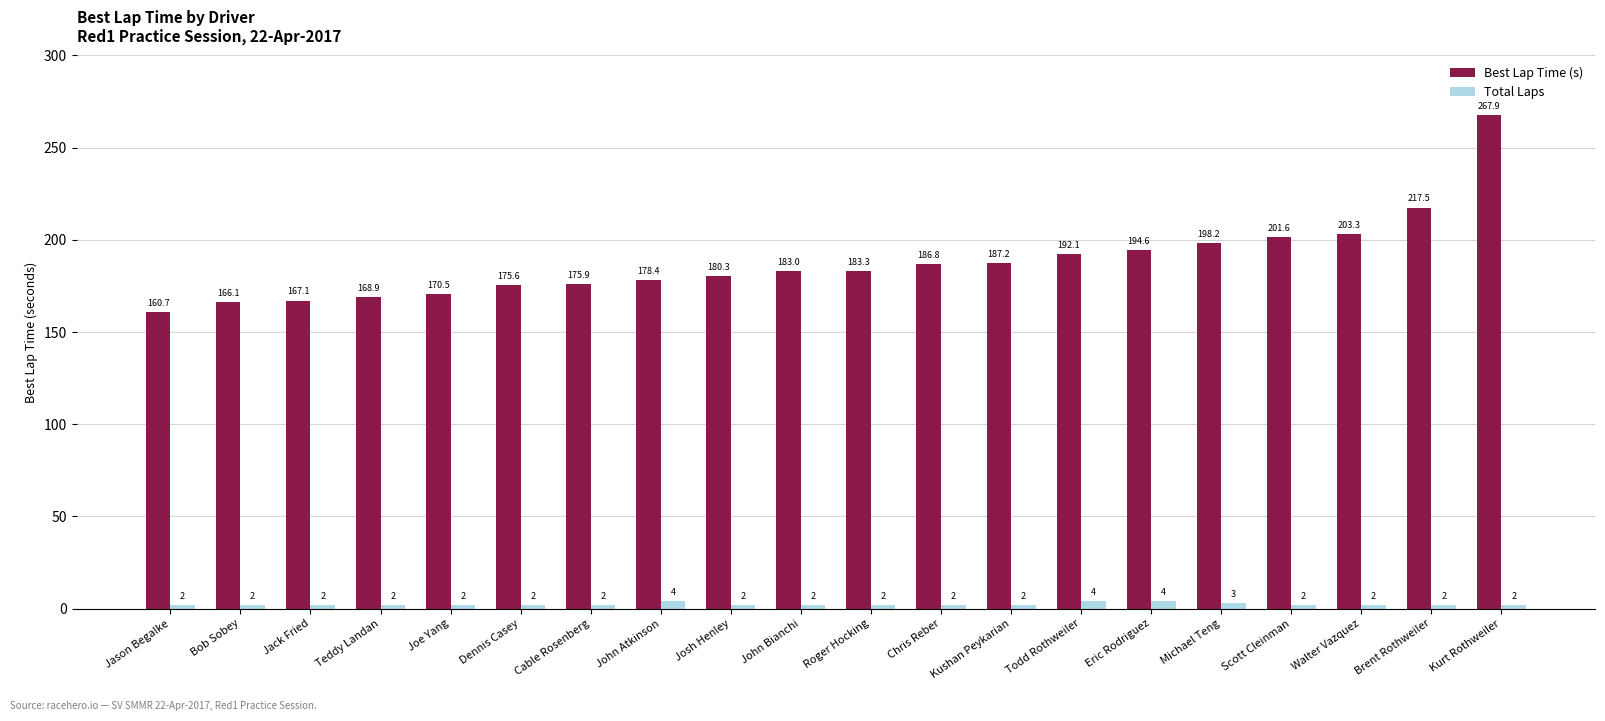

What is the difference between the second highest and minimum values in the Best Lap Time (s) series?

56.8